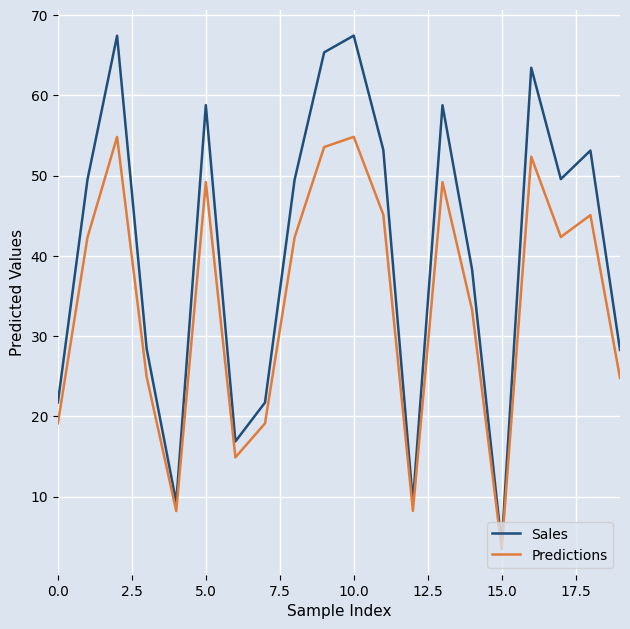

What is the greatest value displayed?

67.5